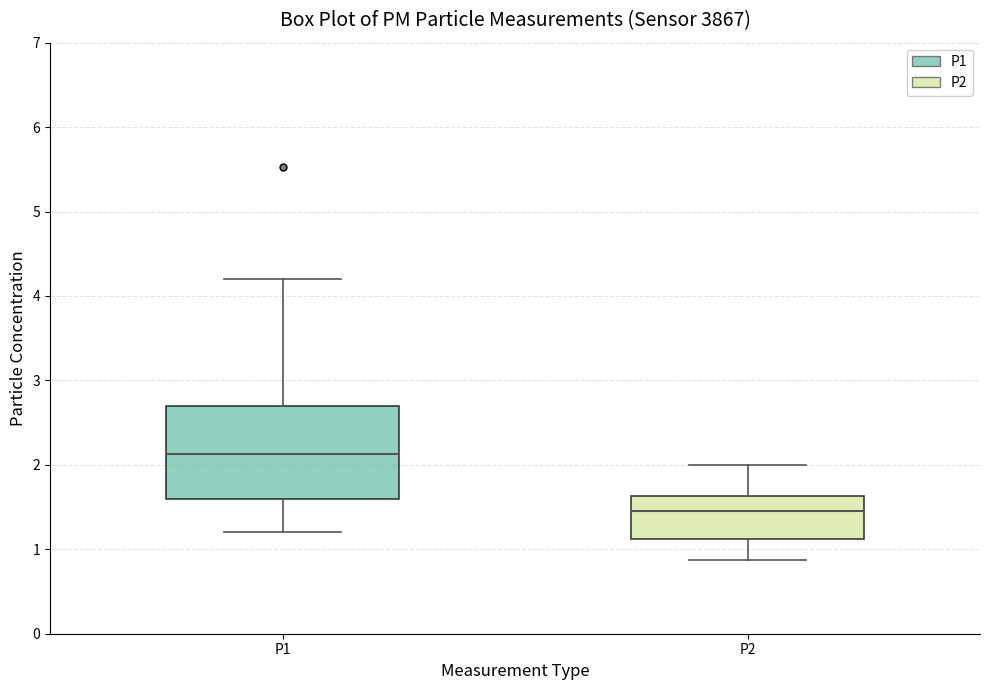

Which box is the tallest, from its lower edge to its upper edge?

P1